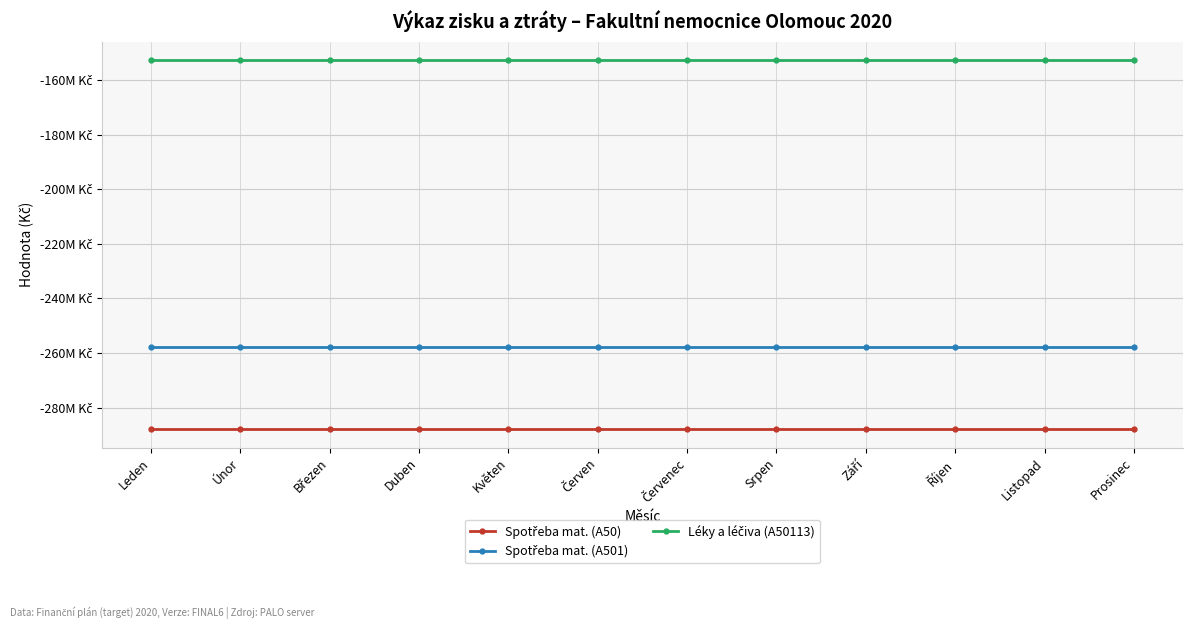

True or false: Spotřeba mat. (A501) and Spotřeba mat. (A50) cross at least once.

False